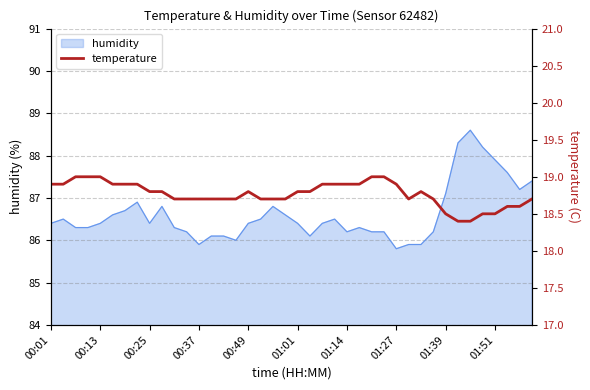

Is it true that the value at 01:14 is 18.9?

True